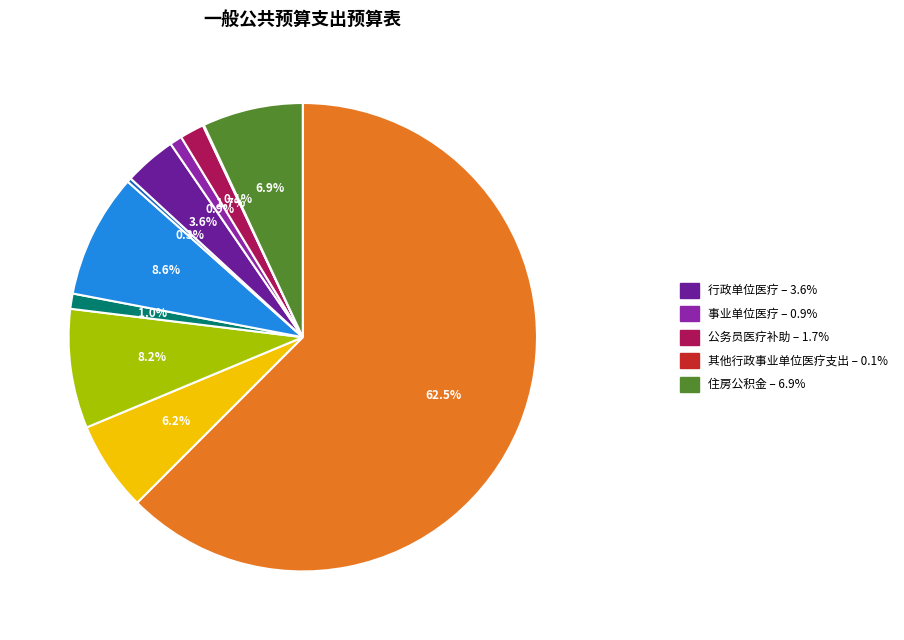

Is there a majority slice in this chart?

Yes